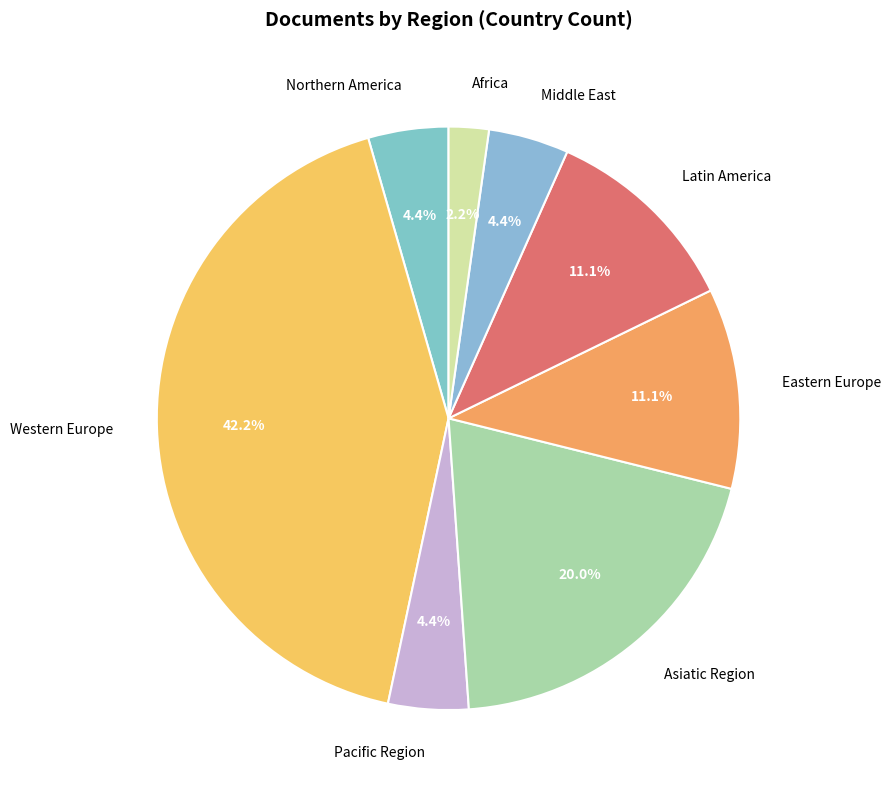

Is there a majority slice in this chart?

No